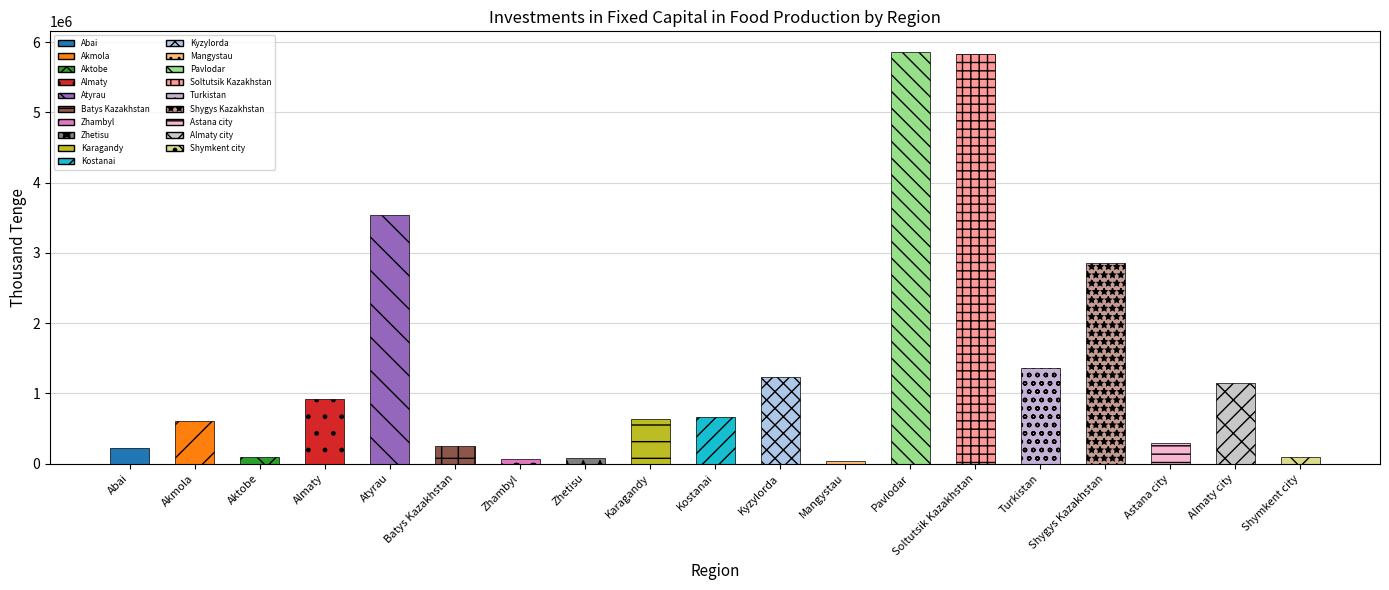

What is the change in value from Zhetisu to Shygys Kazakhstan?

+2764430